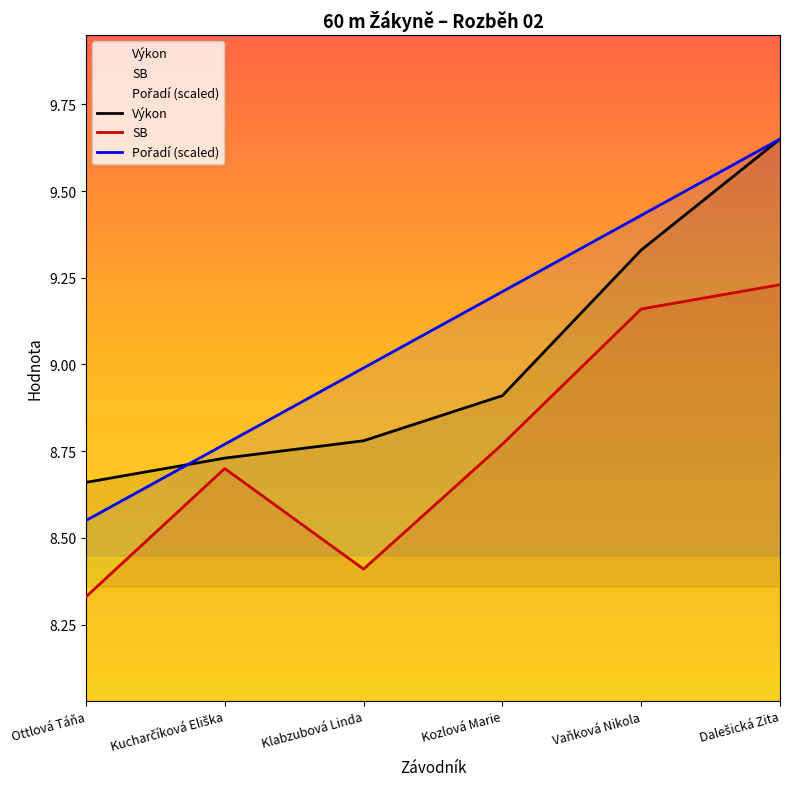

True or false: Výkon and SB cross at least once.

False